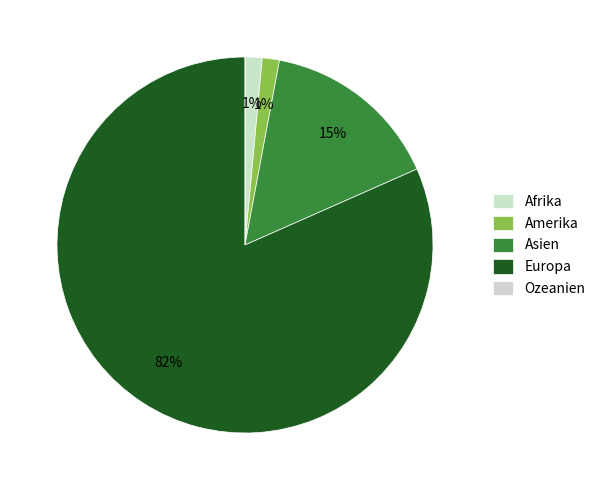

Combined, do Afrika and Asien account for over 50%?

No